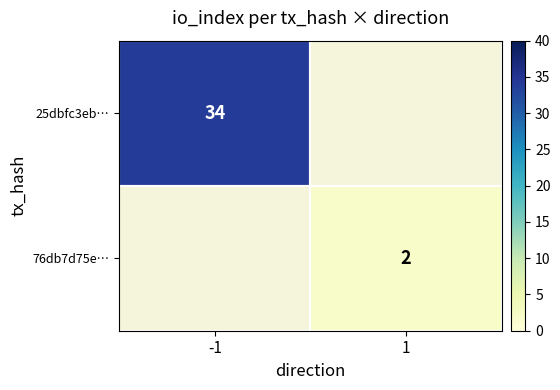

How many series are shown in this chart?

2